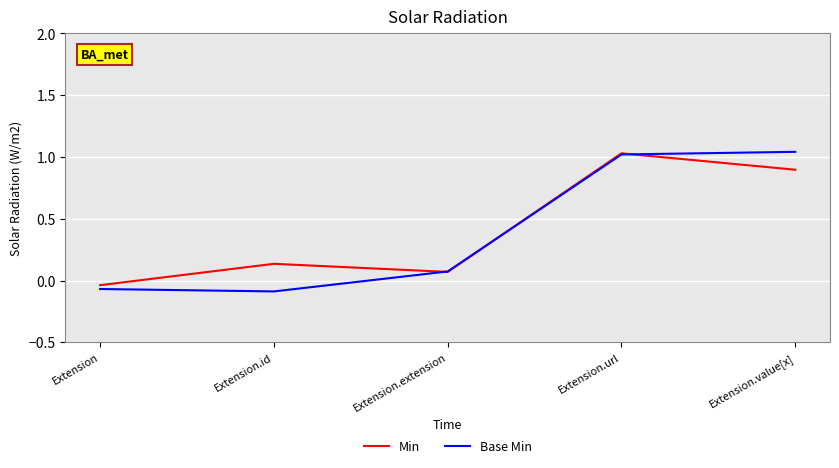

Is the value of Min at Extension.url greater than the value of Base Min at Extension.extension?

Yes